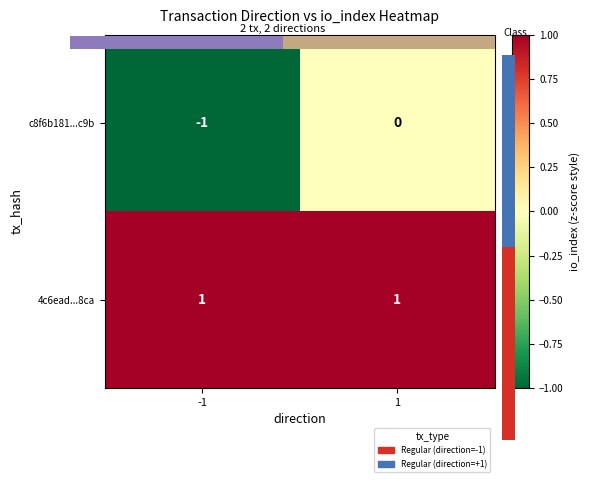

What is the difference between the maximum and minimum values in the c8f6b181...c9b series?

1